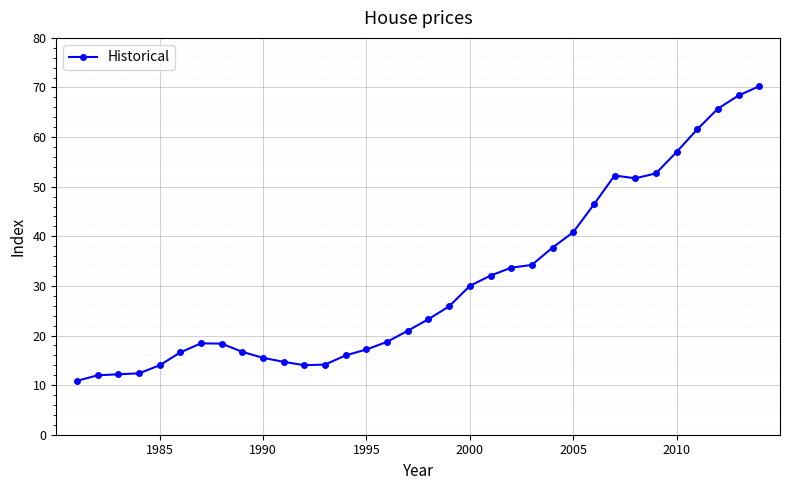

What is the difference between the second highest and minimum values?

57.5